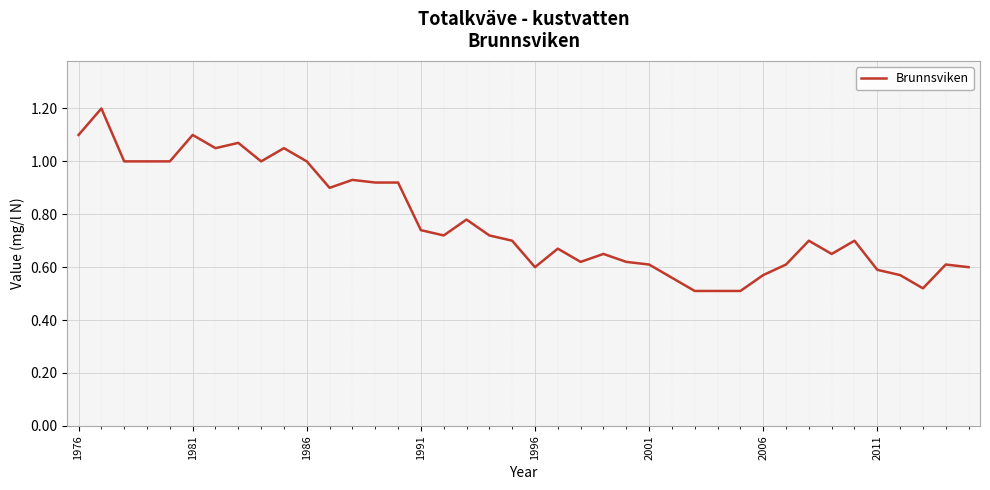

Does the chart display data point markers on the line(s)?

No